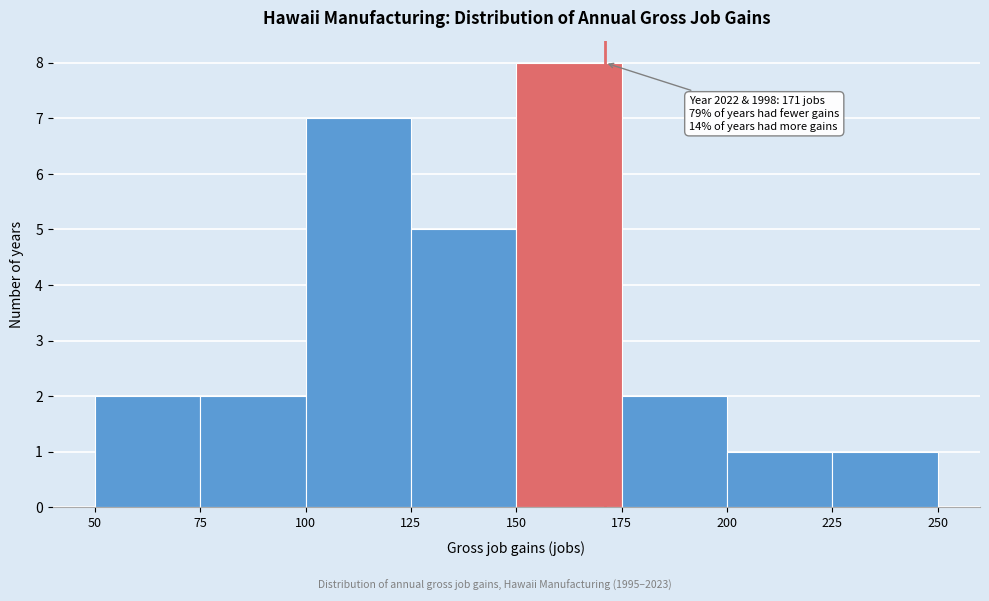

Over which range of the x-axis is the bar tallest?

150 to 175